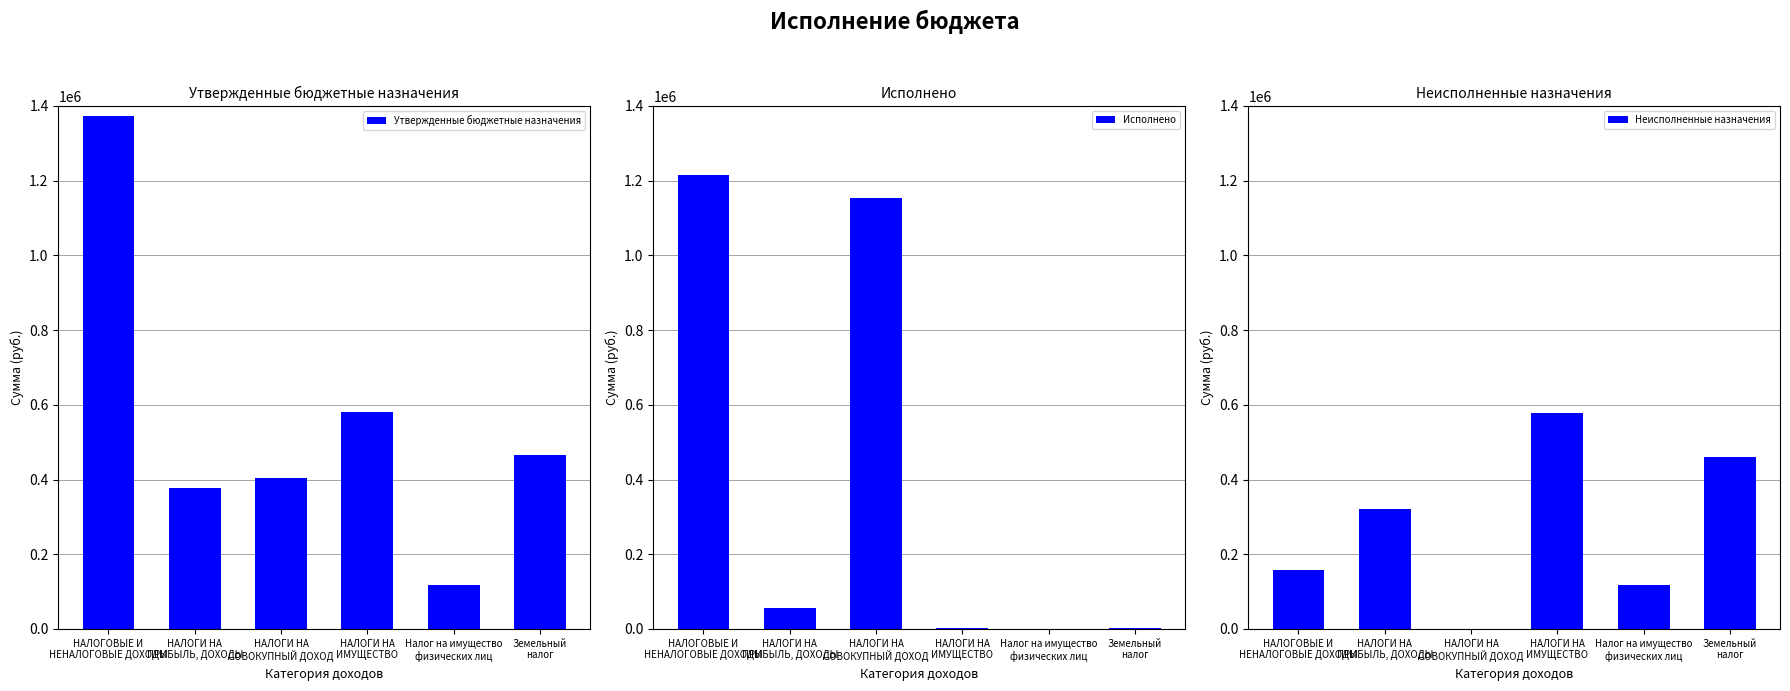

What are all the series names shown in the legend?

Утвержденные бюджетные назначения, Исполнено, Неисполненные назначения